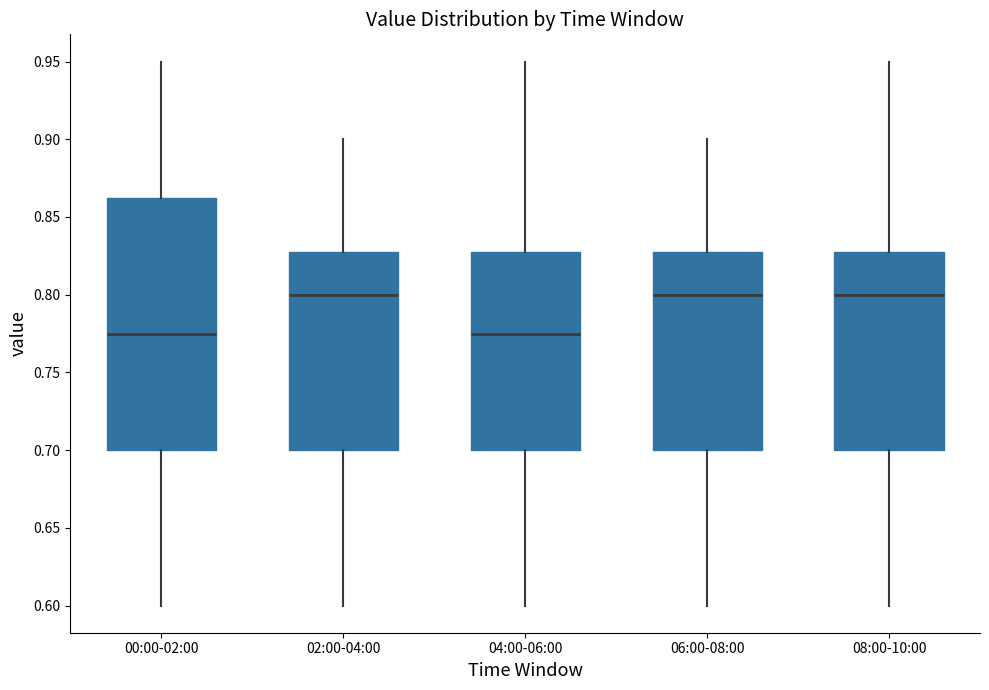

Reading left to right, transcribe this box plot: for each box, give where its median line is, the range the box spans, and where its two whiskers end, as read against the y-axis. The values are not printed on the chart, so give them approximately, as read against the axis.

00:00-02:00: median 0.775, box 0.700 to 0.865, whiskers 0.600 to 0.950
02:00-04:00: median 0.800, box 0.700 to 0.830, whiskers 0.600 to 0.900
04:00-06:00: median 0.775, box 0.700 to 0.830, whiskers 0.600 to 0.950
06:00-08:00: median 0.800, box 0.700 to 0.830, whiskers 0.600 to 0.900
08:00-10:00: median 0.800, box 0.700 to 0.830, whiskers 0.600 to 0.950